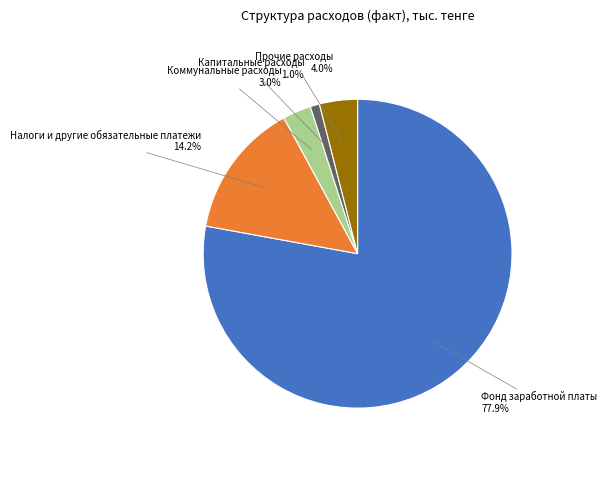

How many segments does this pie chart have?

5